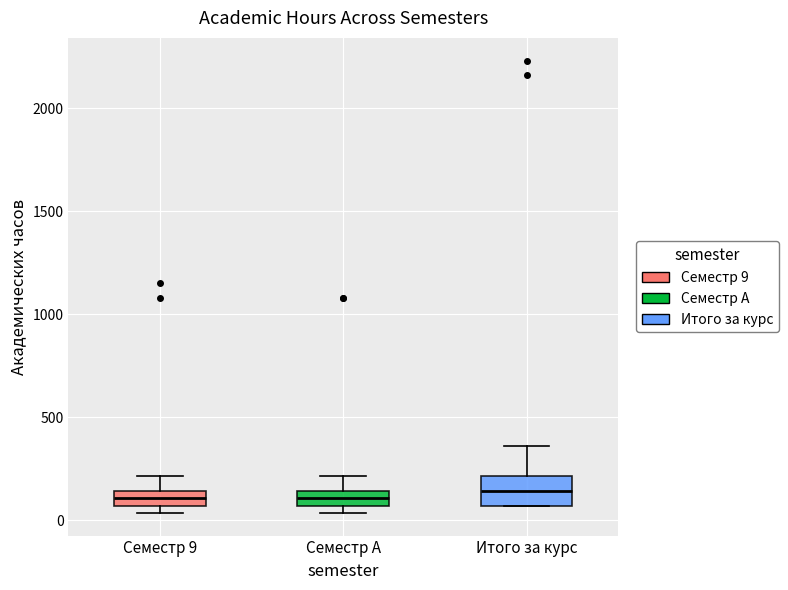

Where does the median line of the box for Семестр A sit on the y-axis? The values are not printed on the chart, so give them approximately, as read against the axis.

100